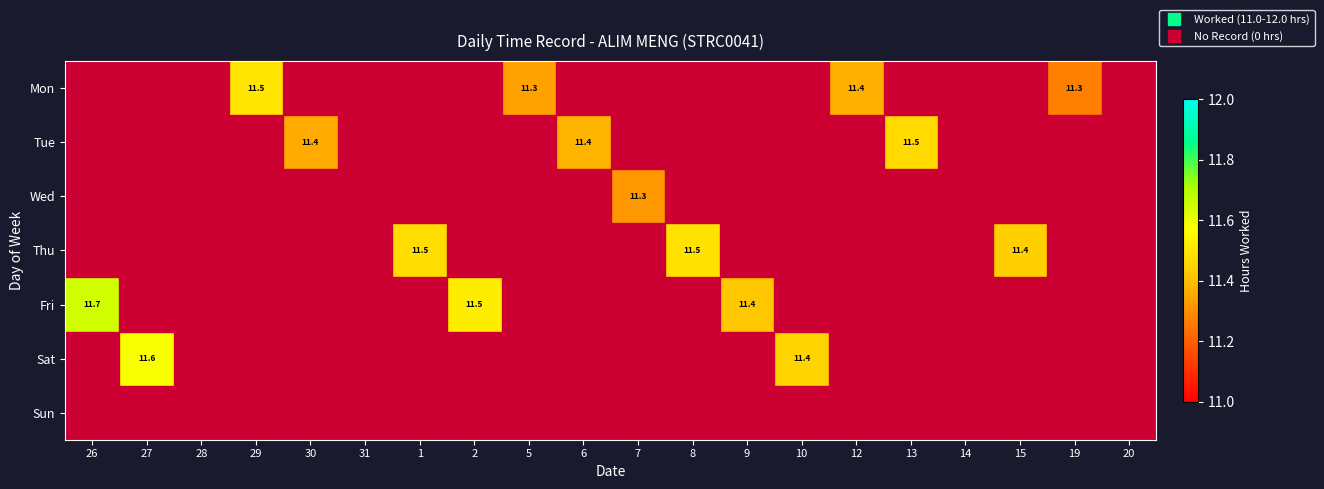

What is the difference between the second highest and second lowest values in the Mon series?

11.4